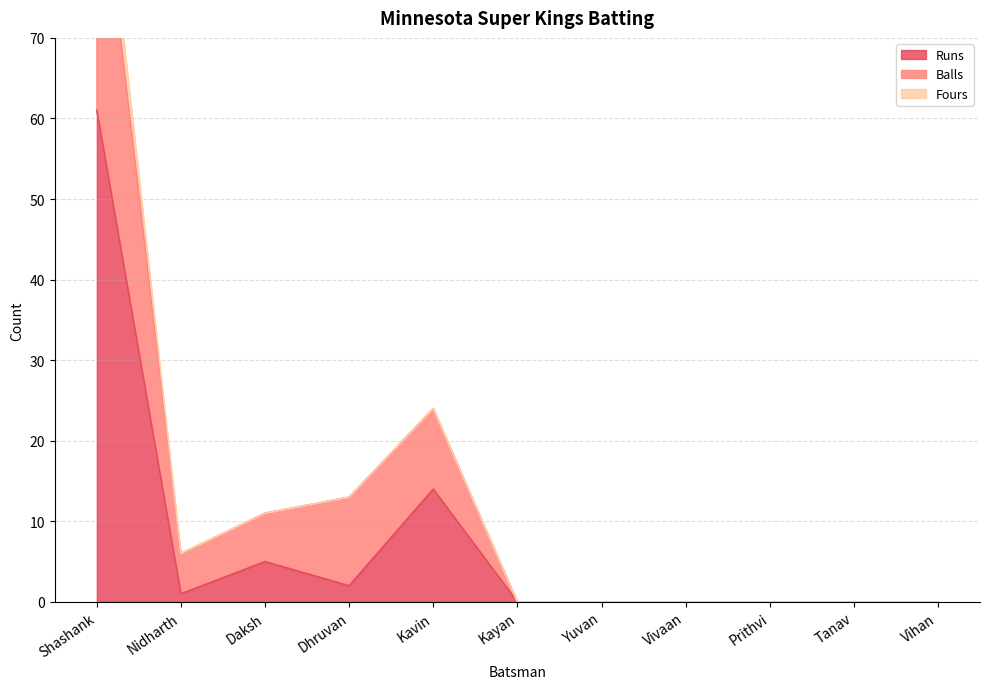

The Runs series shows 5 at Daksh. True or false?

True